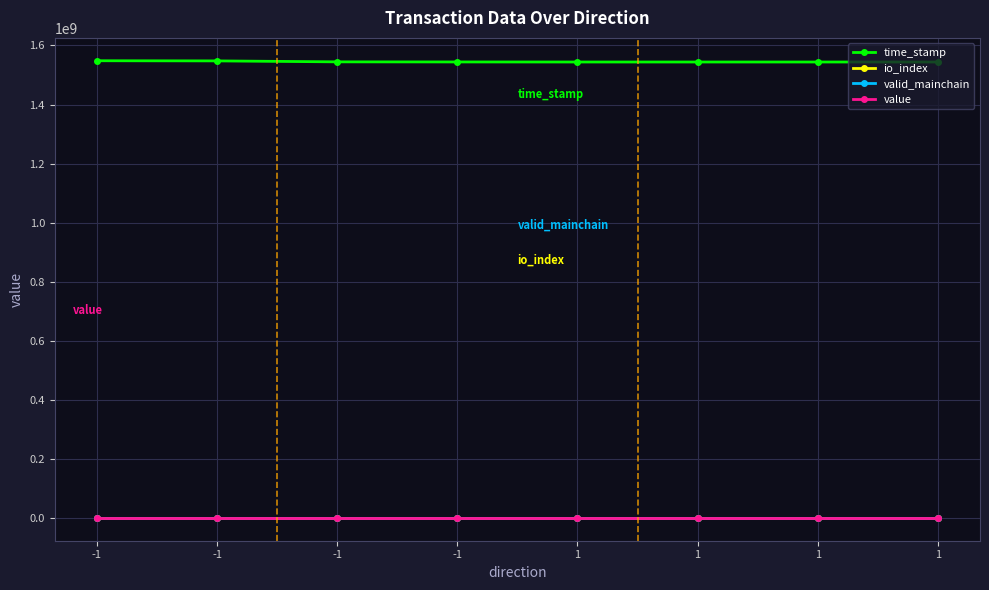

At which label does valid_mainchain reach its minimum?

-1